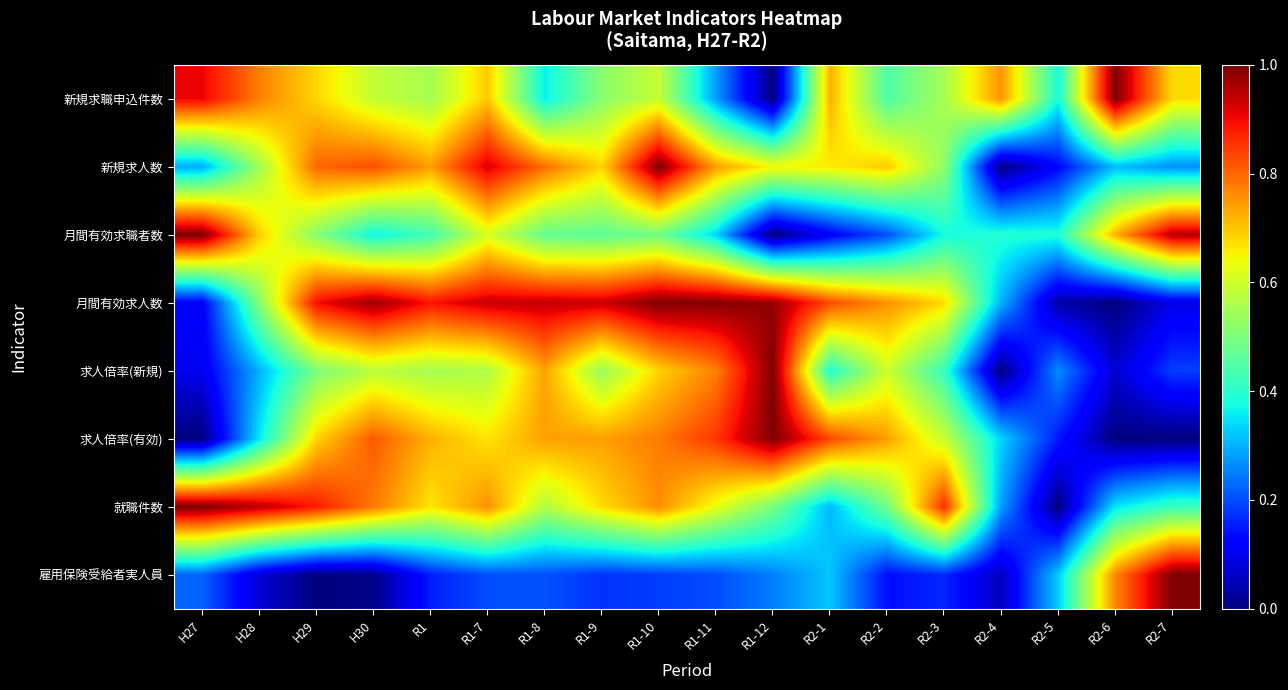

What is the difference between the highest and lowest values at H30?

1.0